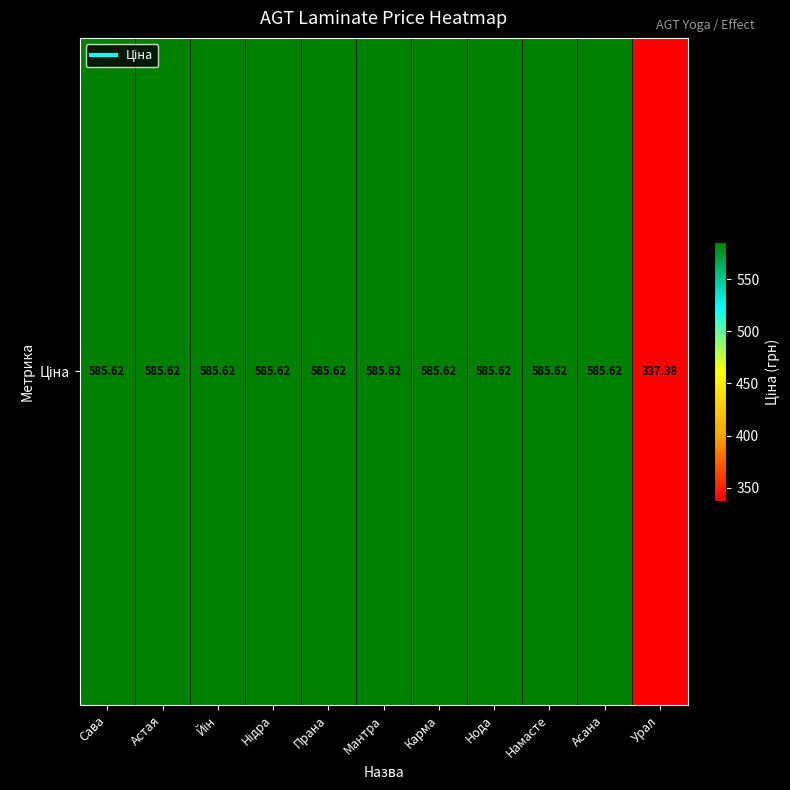

Rank the categories by value from highest to lowest.

Сава, Астая, Йін, Нідра, Прана, Мантра, Карма, Нода, Намасте, Асана, Урал